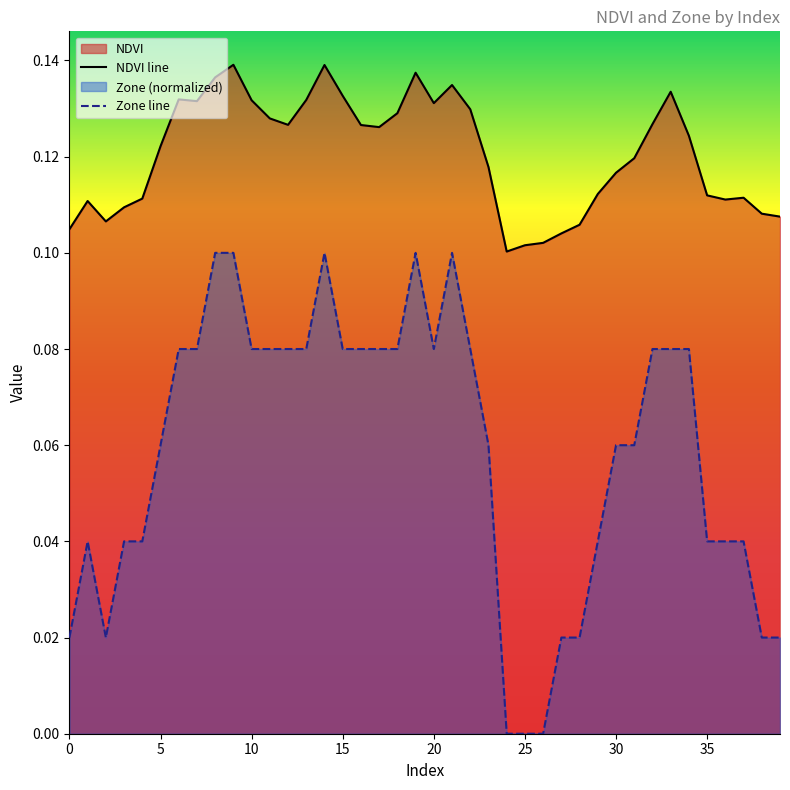

How many distinct data groups are displayed?

2